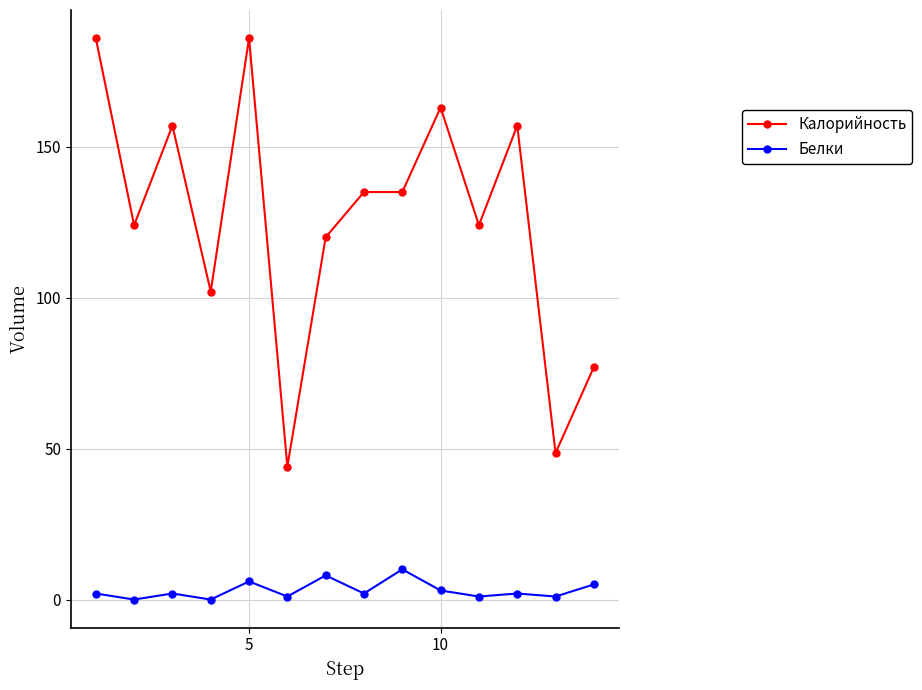

How many lines are shown in the chart?

2